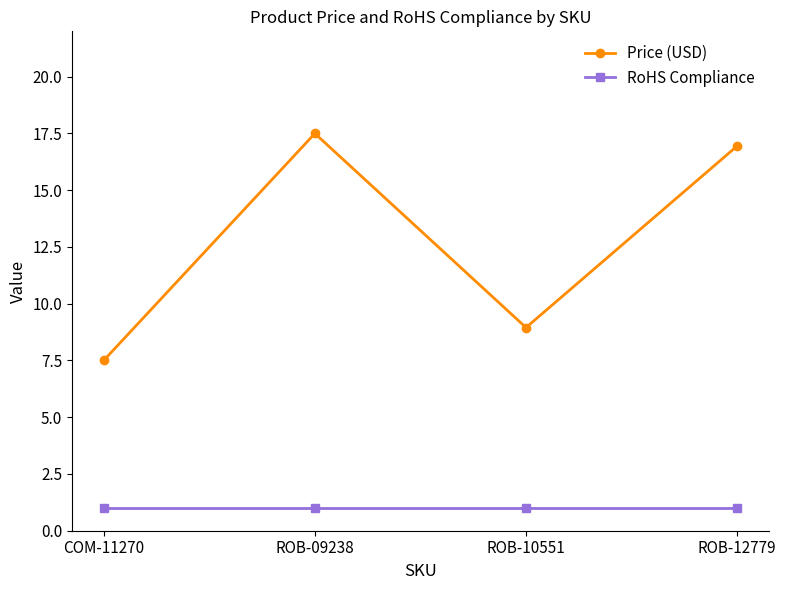

How many series are shown in this chart?

2